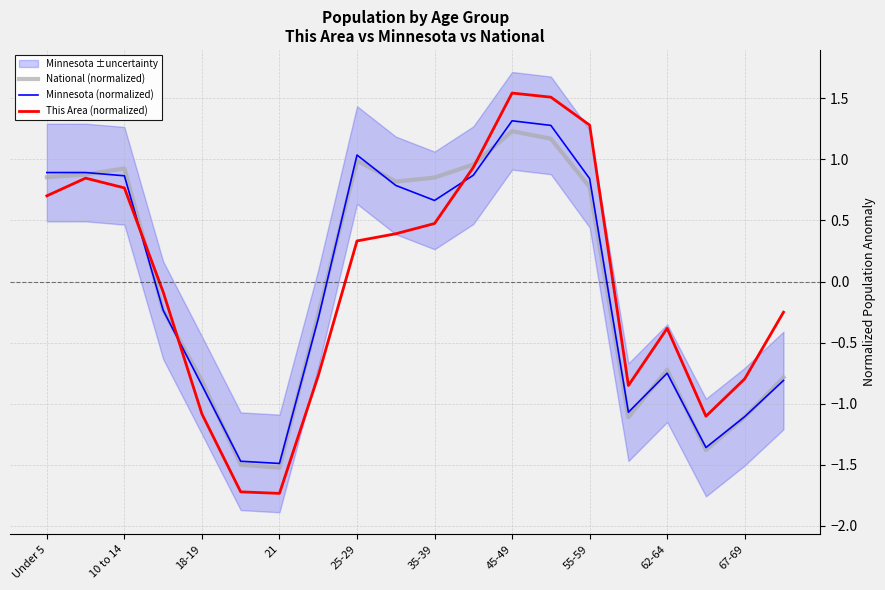

What is the value of the Minnesota (normalized) point at the 7th from the left?

-1.5